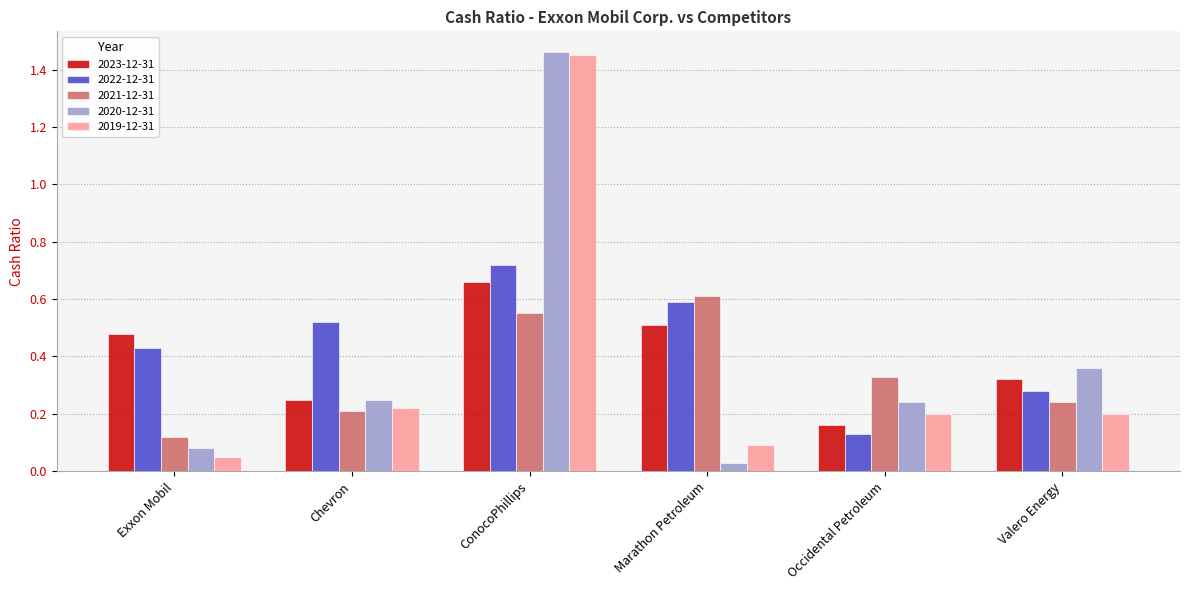

What is the total value across all series at ConocoPhillips?

4.8